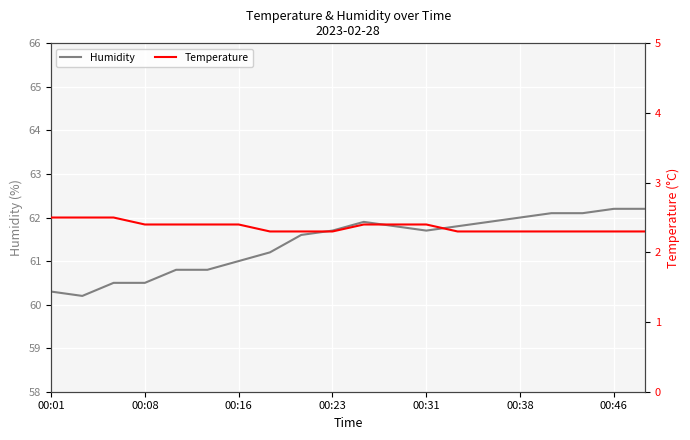

True or false: Temperature has a value of 3.9 at 13.

False